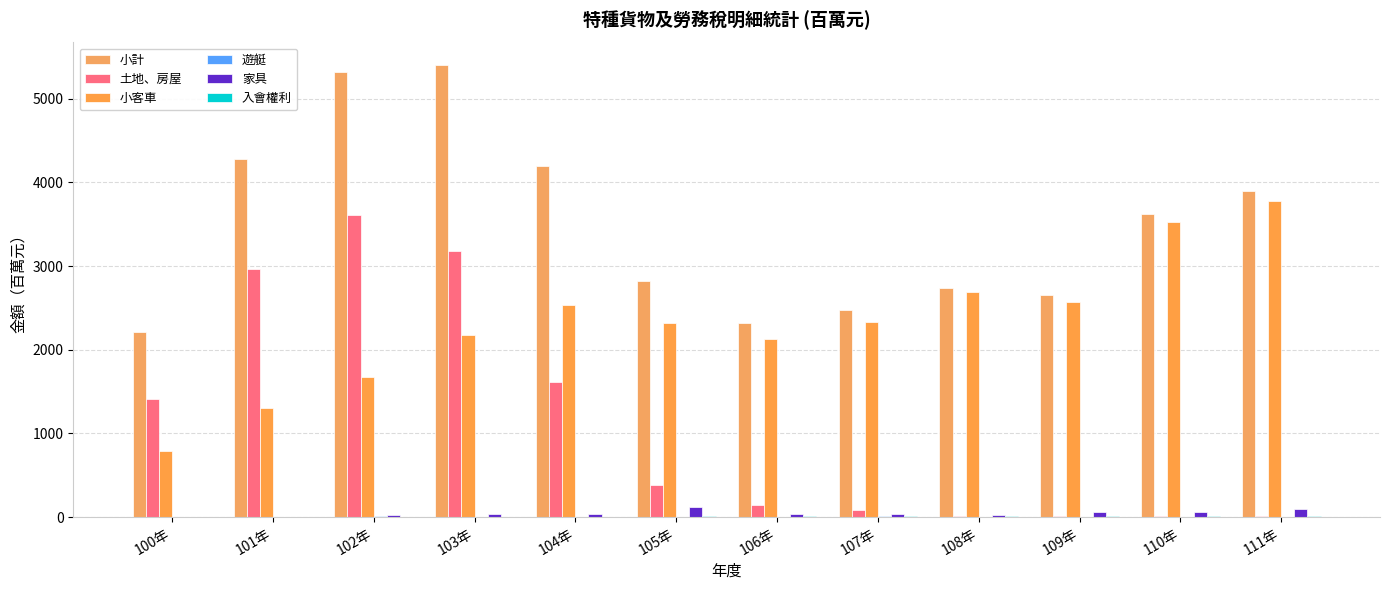

Rank the series at 103年 from highest to lowest value.

小計, 土地、房屋, 小客車, 家具, 遊艇, 入會權利